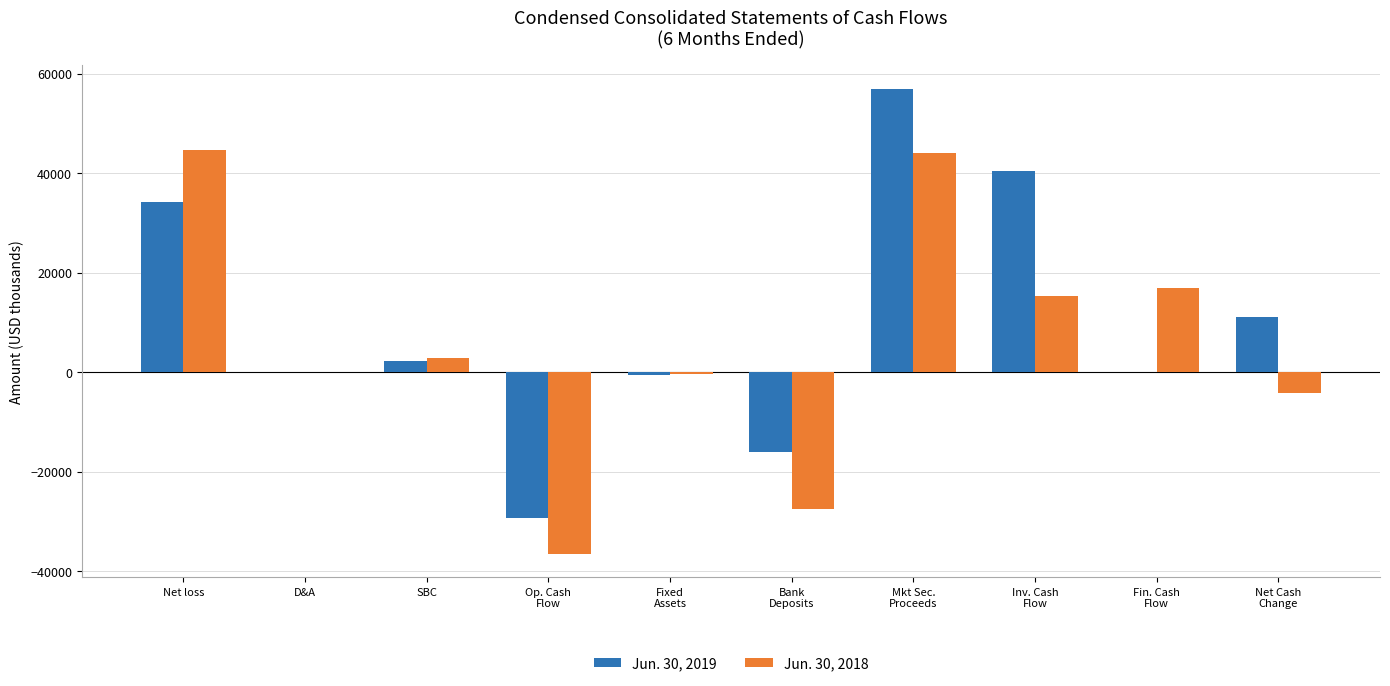

What is the sum of the Jun. 30, 2019 values at Mkt Sec.
Proceeds and Bank
Deposits?

40966